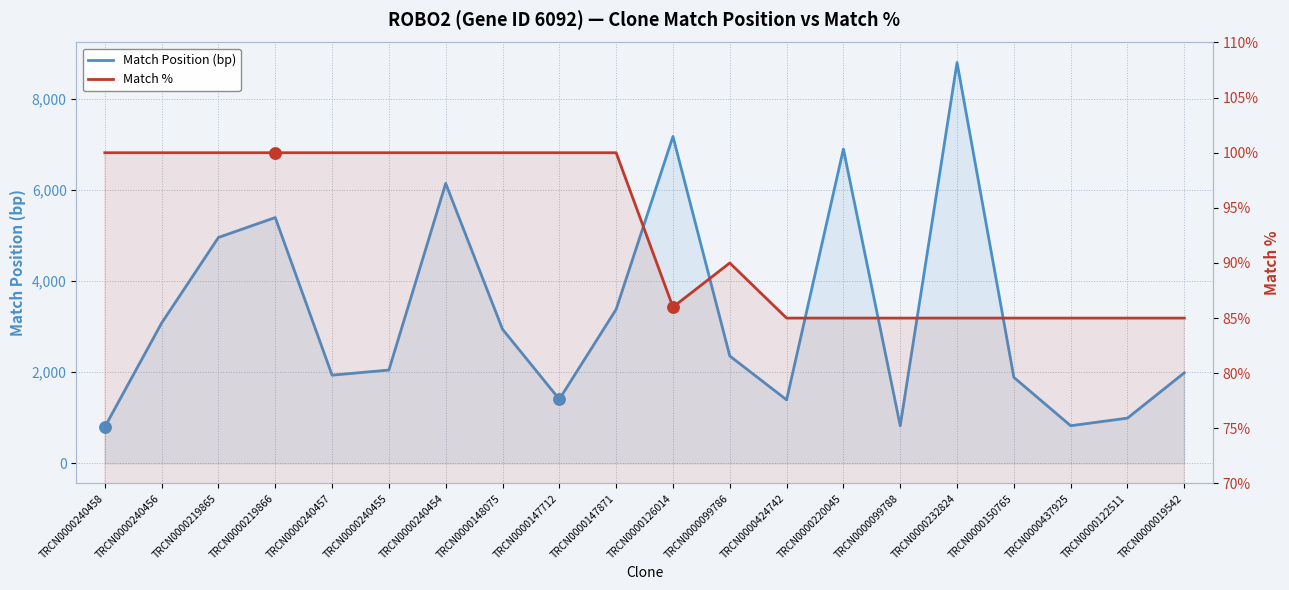

At how many categories does at least one series exceed 5416?

4